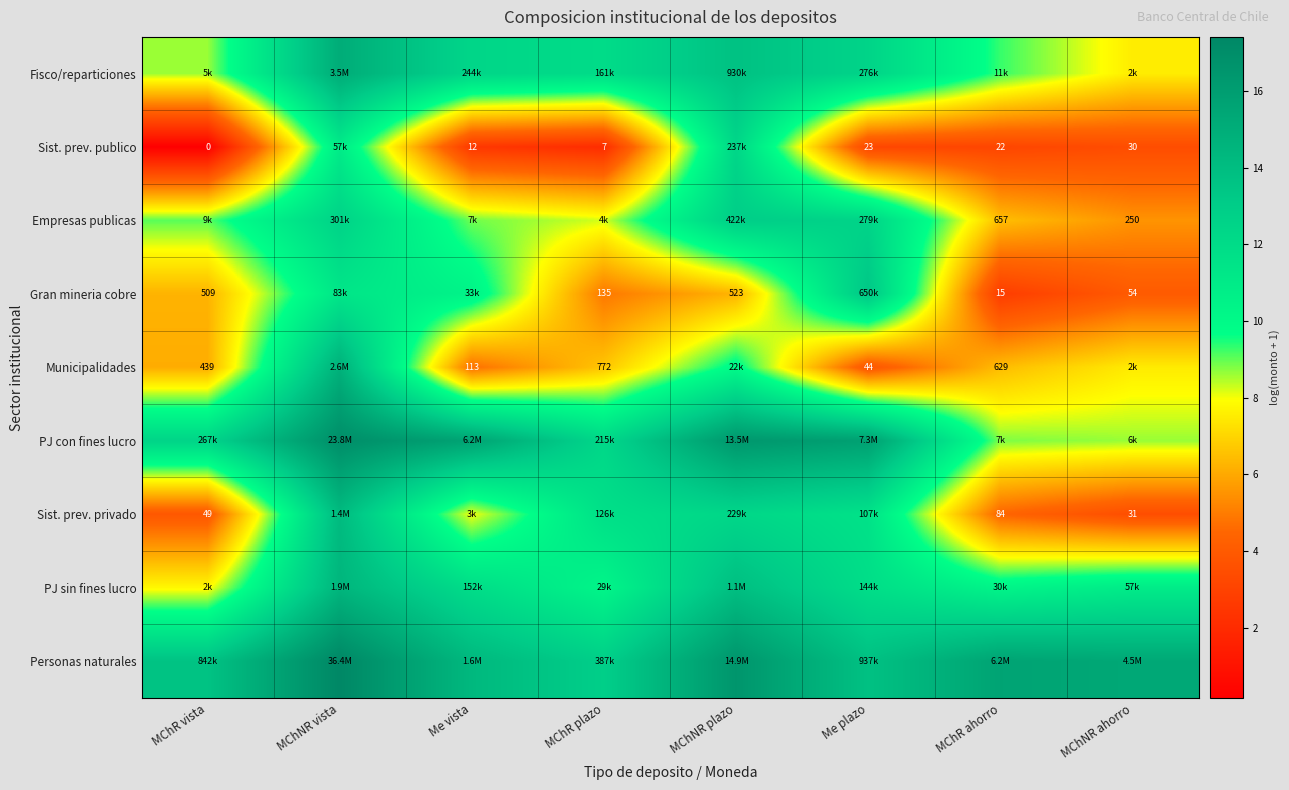

How many distinct data groups are displayed?

9